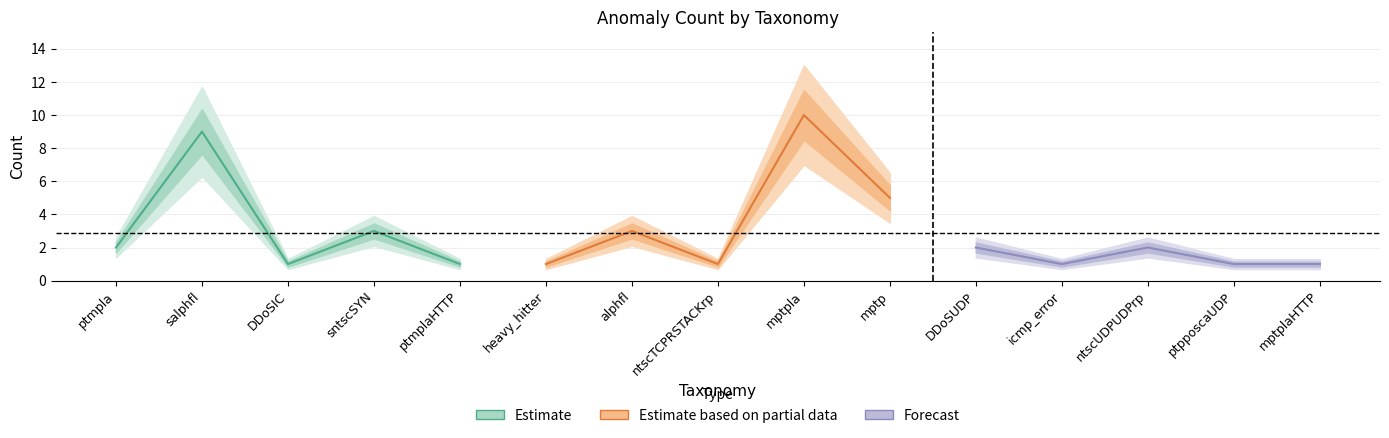

How many lines are shown in the chart?

3